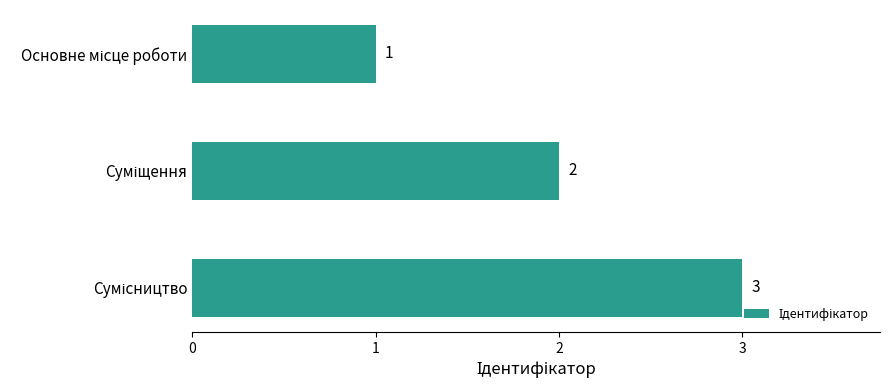

What is the value of the 3rd bar from the top?

3